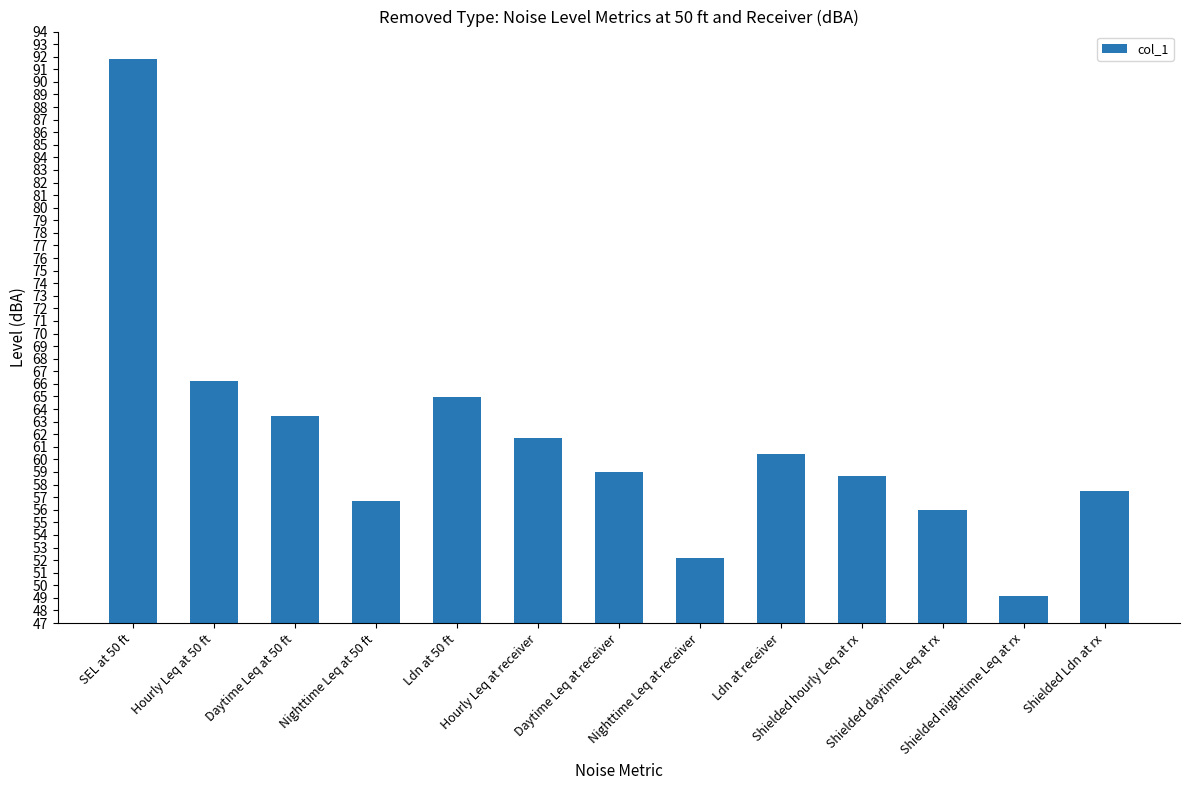

Between Hourly Leq at 50 ft and Shielded daytime Leq at rx, which is larger?

Hourly Leq at 50 ft